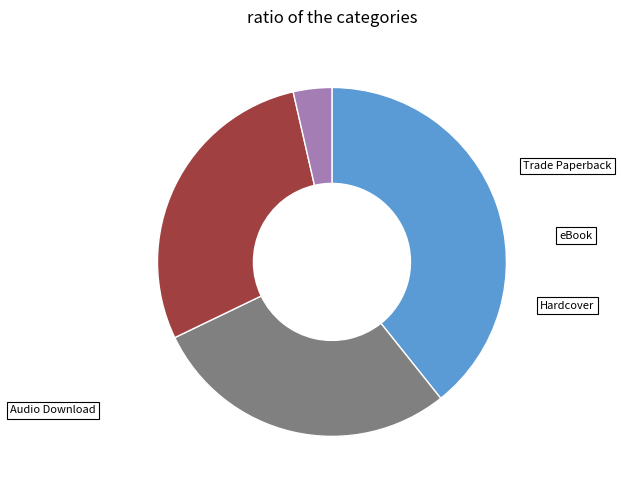

To the nearest percent, what portion does Trade Paperback represent?

39%